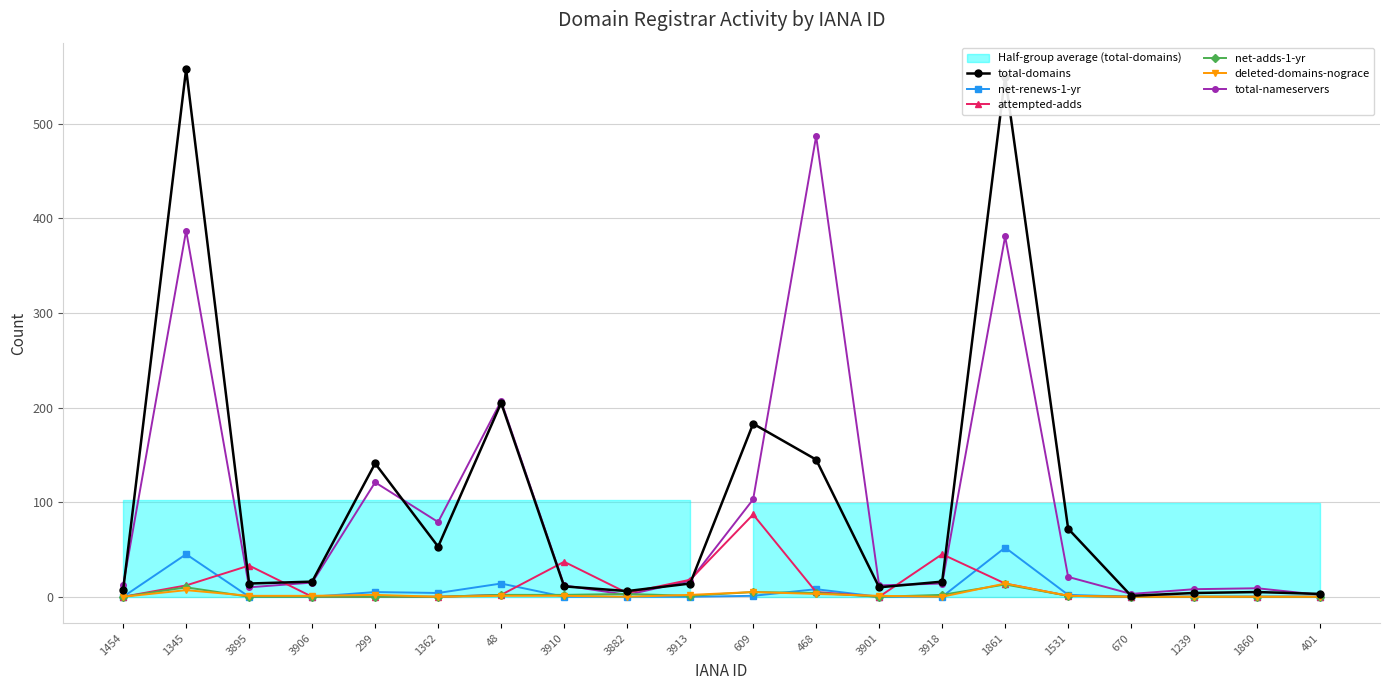

What is the sum of all net-renews-1-yr values?

131